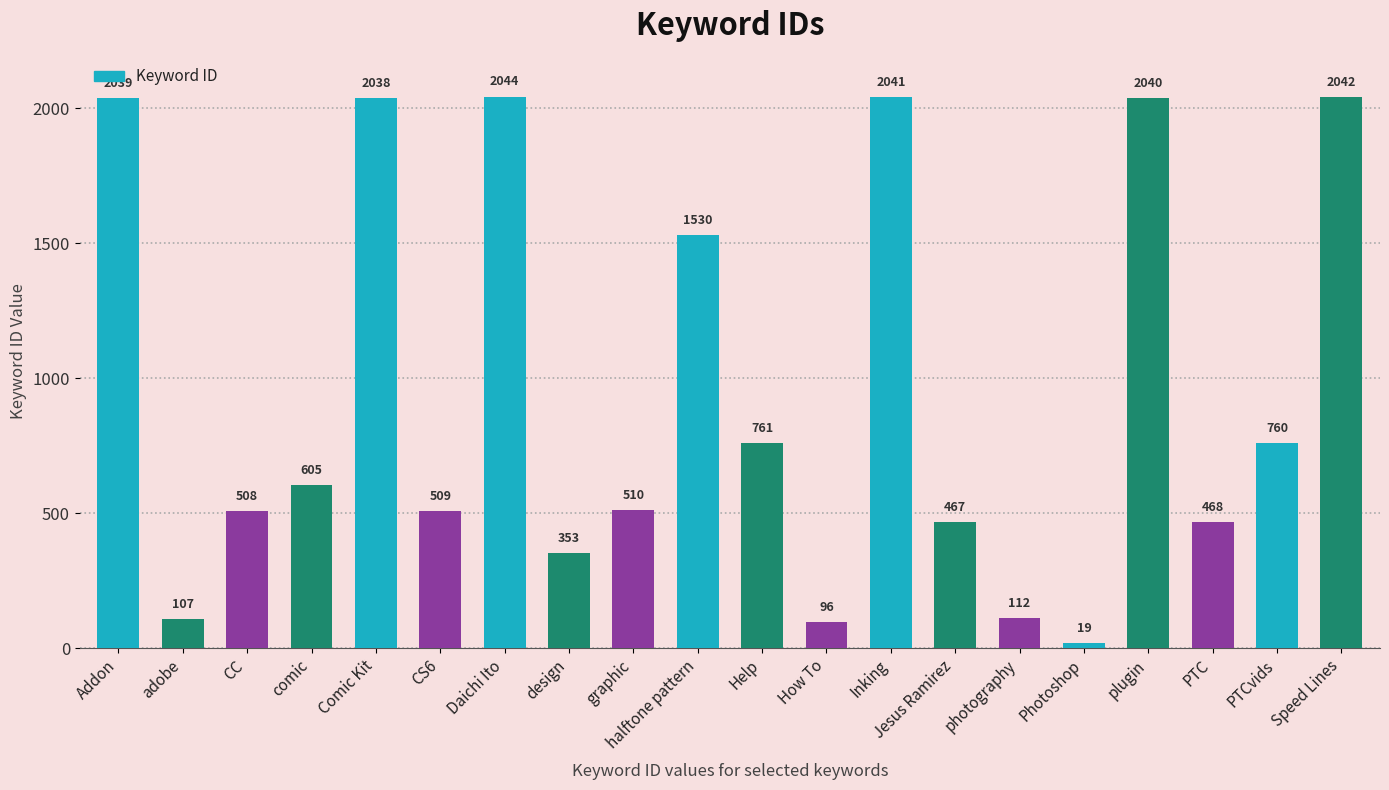

Which label corresponds to the largest value in the chart?

Daichi Ito